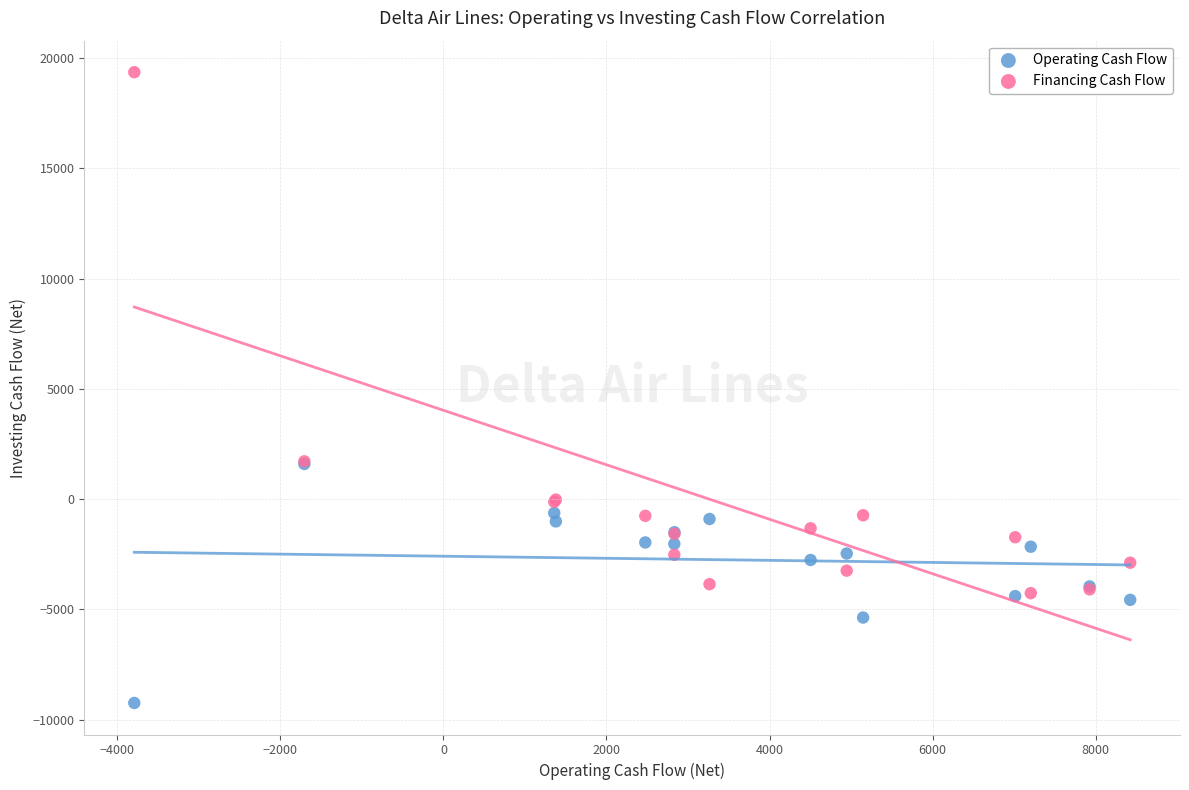

What are all the series names shown in the legend?

Operating Cash Flow, Financing Cash Flow